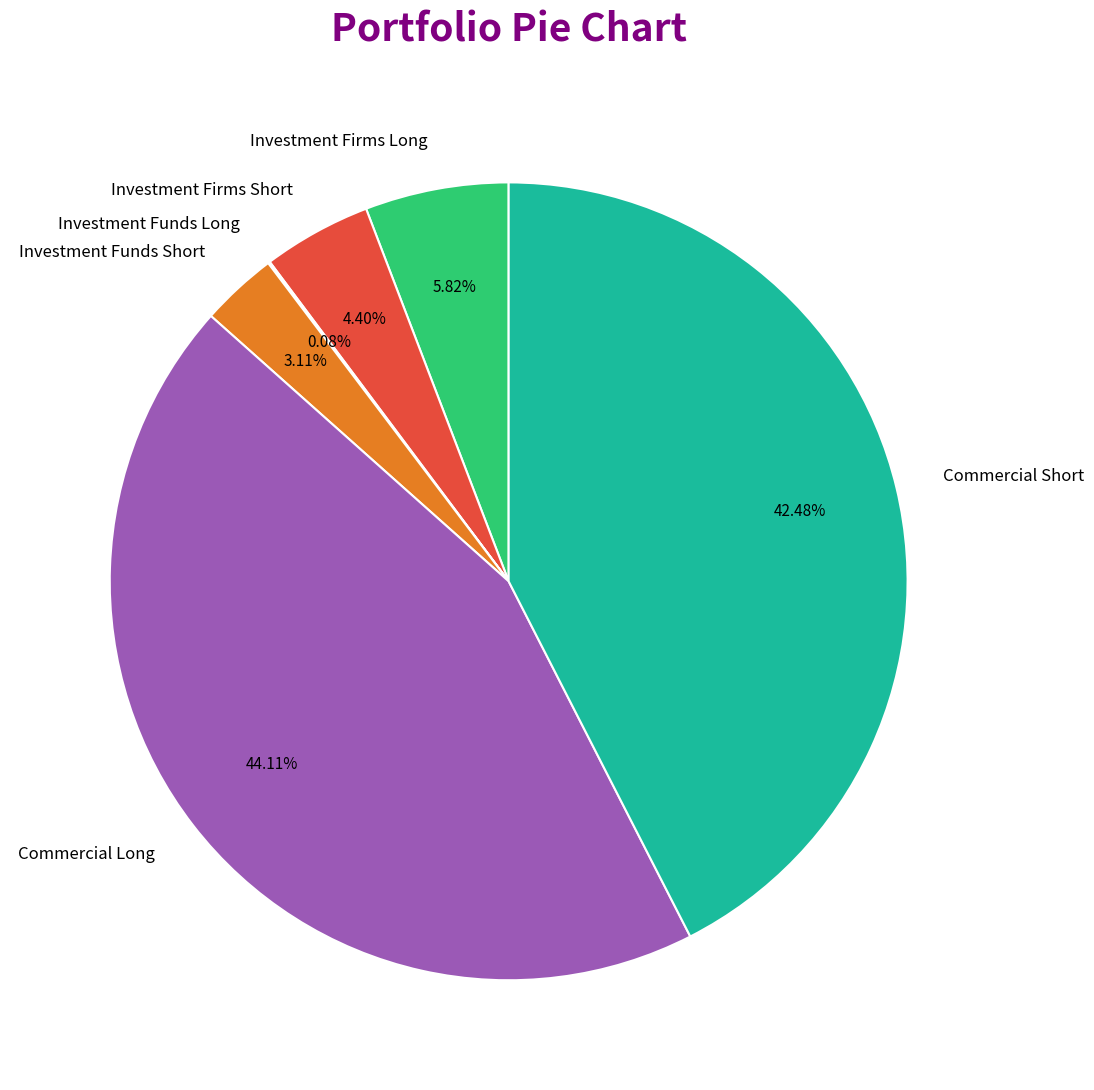

How much of the chart is everything except Commercial Long?

55.9%